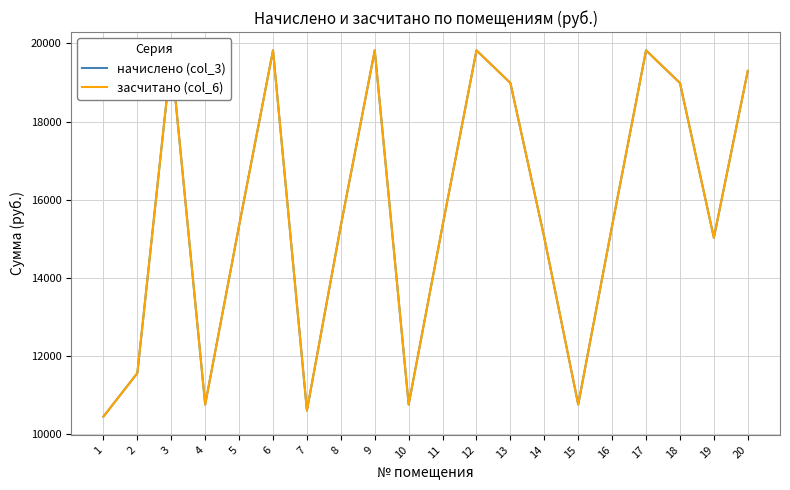

Does the chart have visible grid lines?

Yes